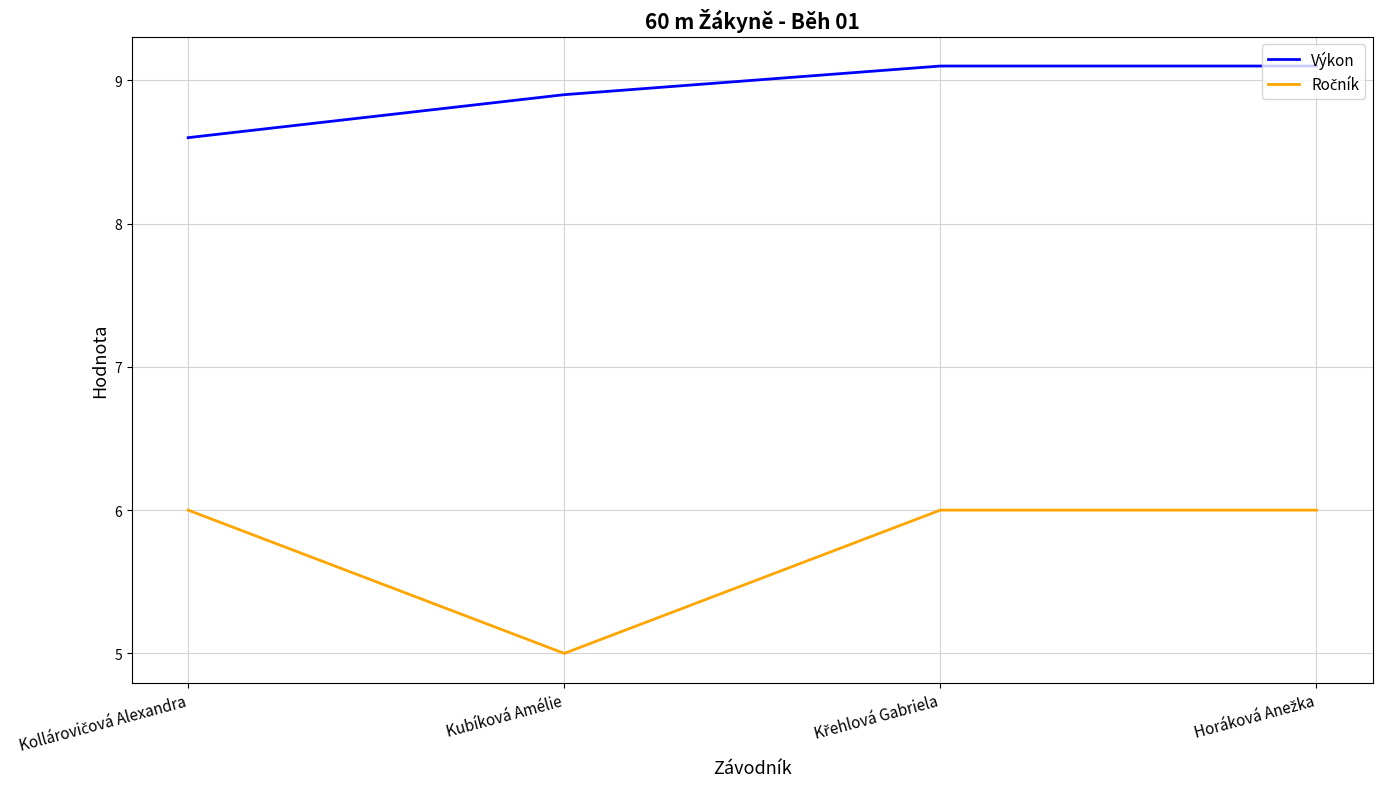

What position from the left is Kubíková Amélie?

2